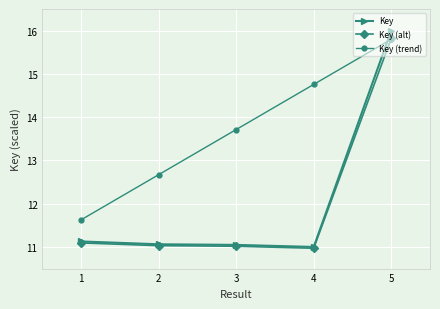

At which label is Key closest to 13?

1